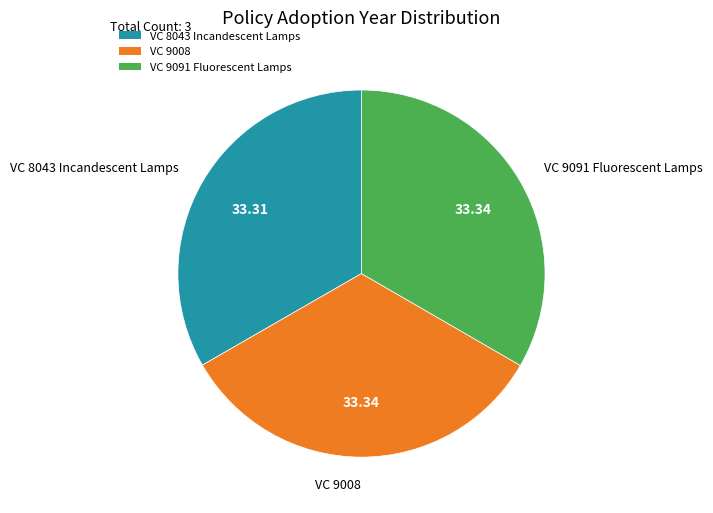

Combined, do VC 8043 Incandescent Lamps and VC 9008 account for over 50%?

Yes